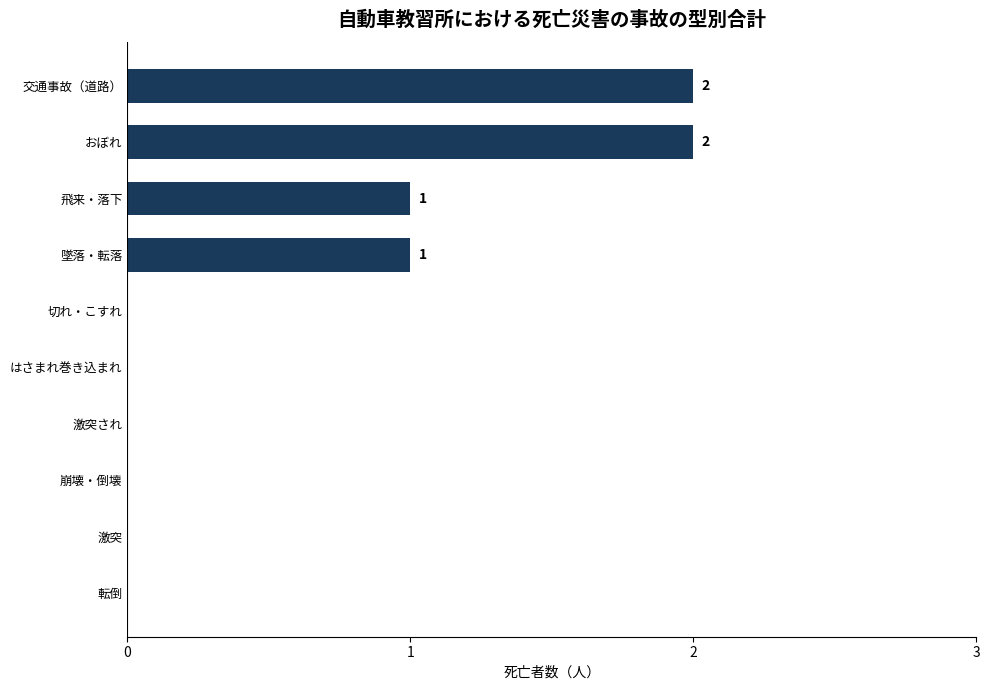

How many series are shown in this chart?

1